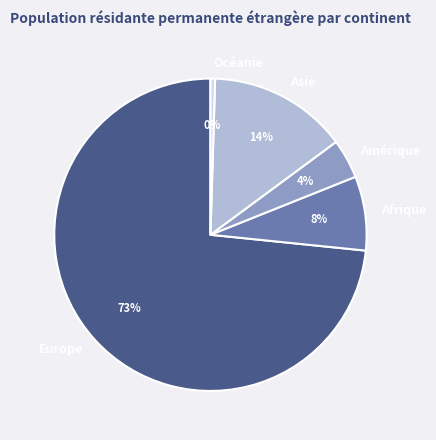

Which category accounts for the majority?

Europe